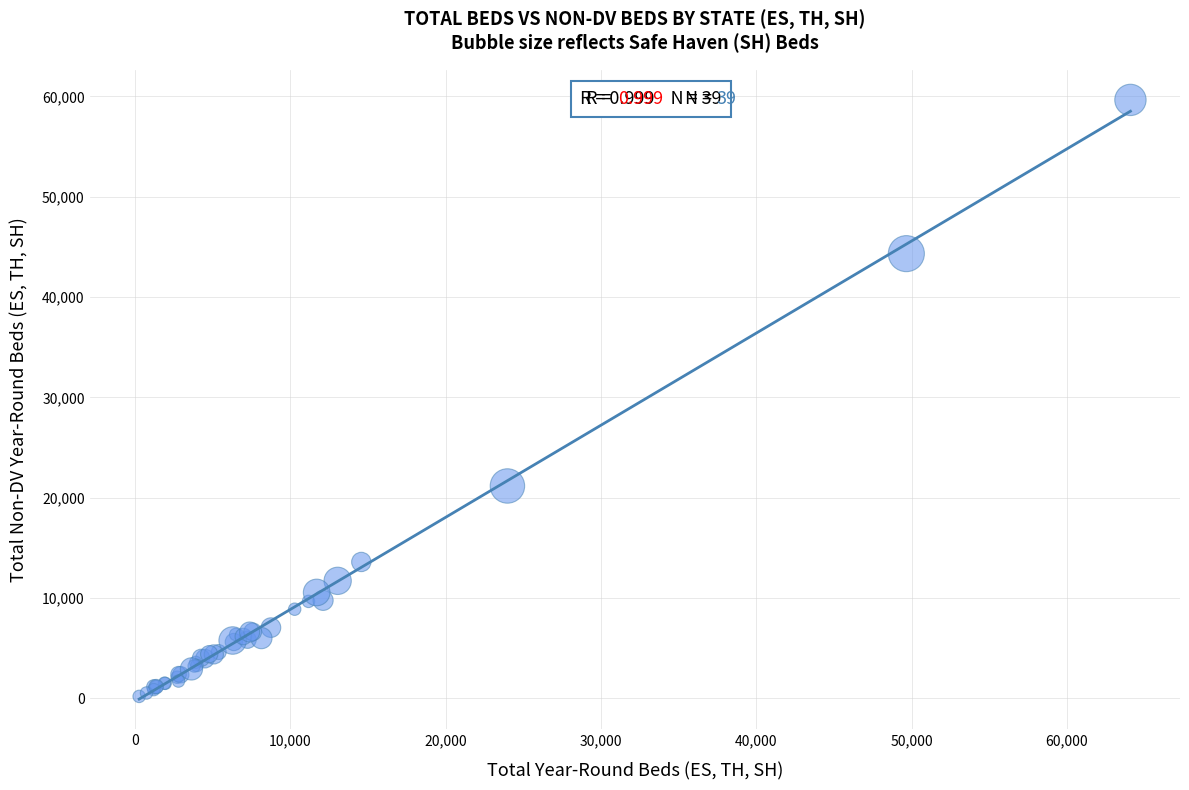

What Y value in the scatter plot is closest to 29922?

21170